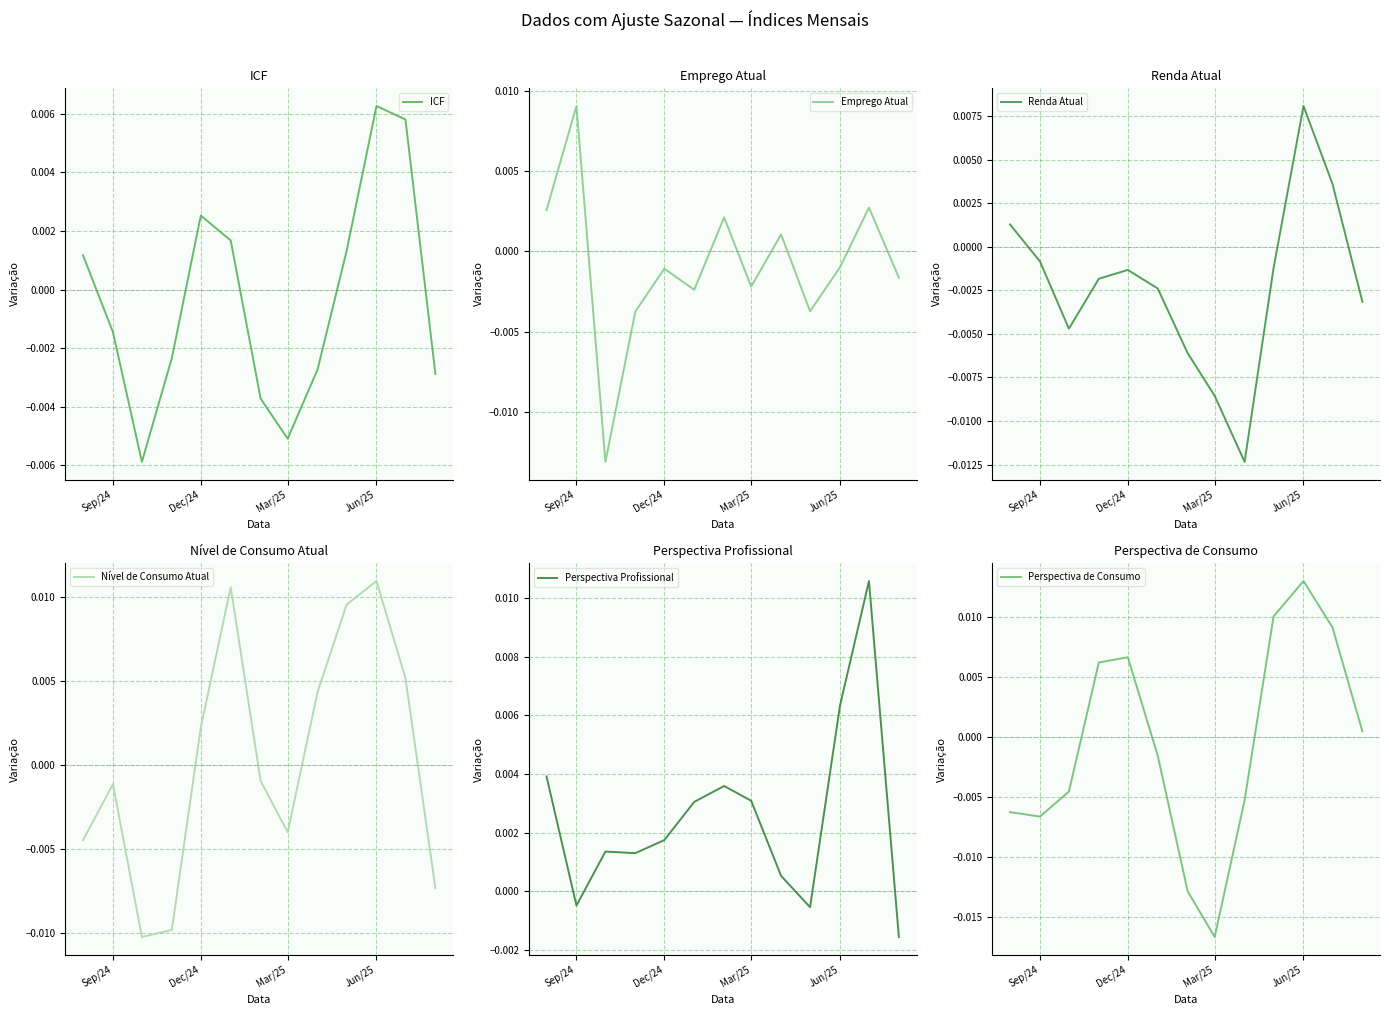

How many lines are shown in the chart?

6